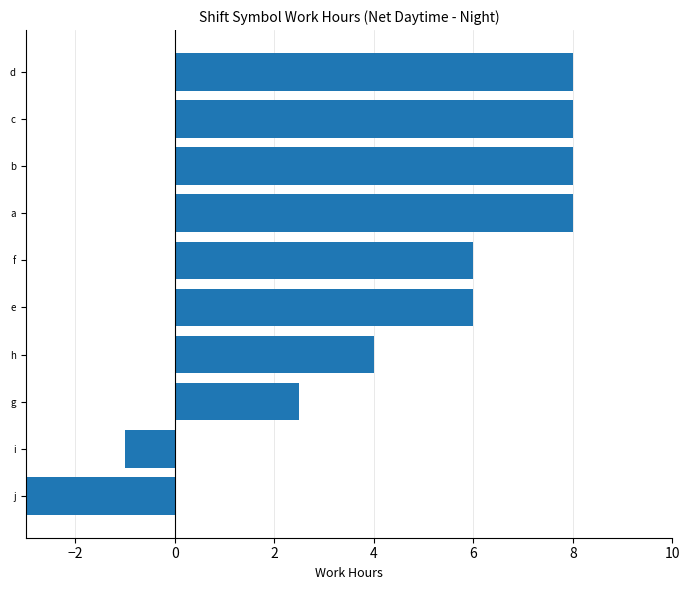

Is it true that the value at h is 2.3?

False